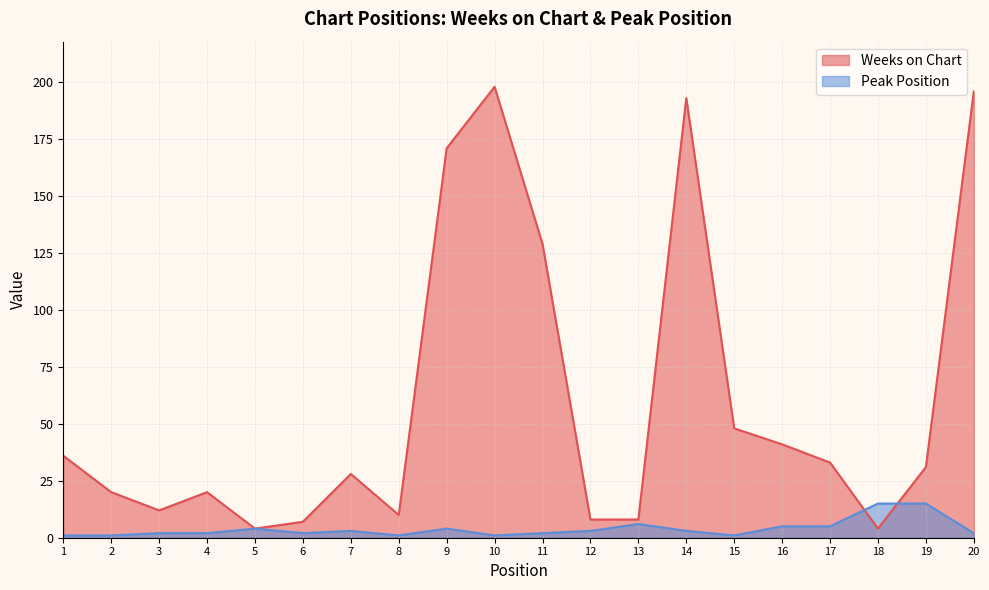

The Weeks on Chart series shows 193 at 14. True or false?

True